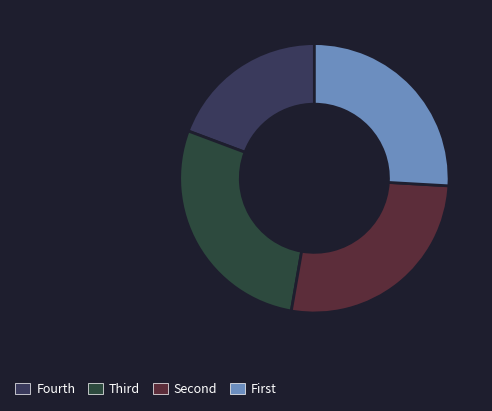

Count the number of slices in the pie.

4